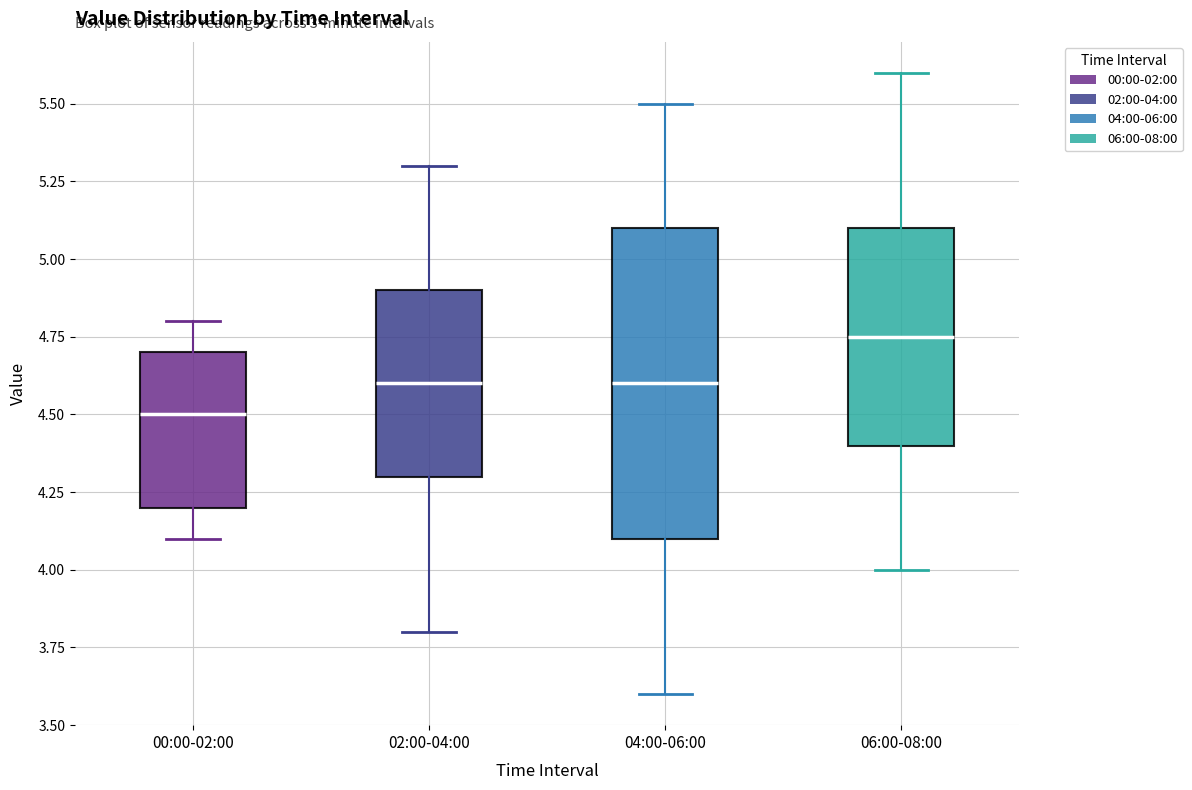

Which box is the tallest, from its lower edge to its upper edge?

04:00-06:00